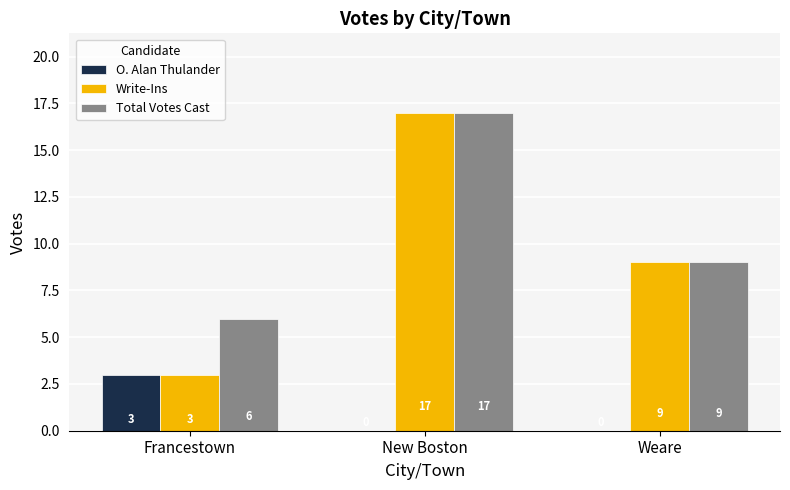

Which category has the highest value in the Write-Ins series?

New Boston